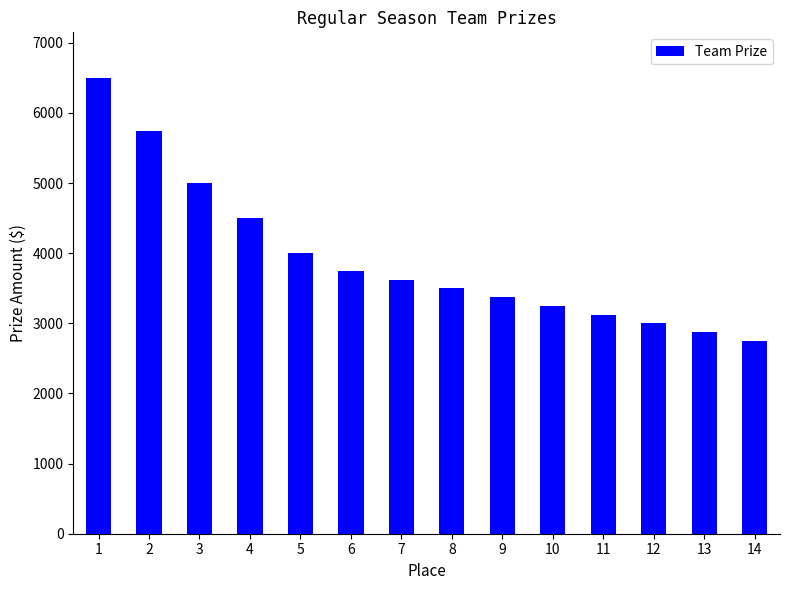

What is the difference between the maximum and minimum values?

3750